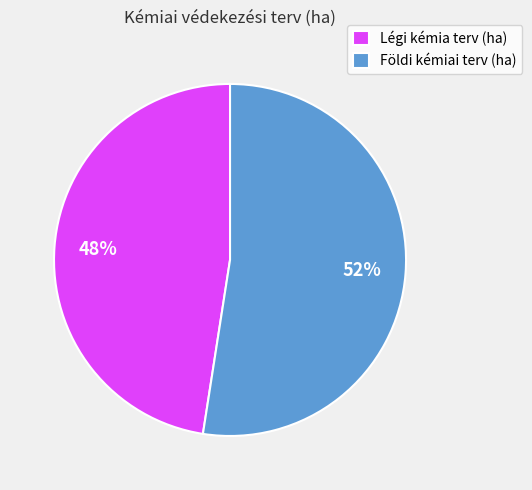

To the nearest percent, what is the combined percentage of Földi kémiai terv (ha) and Légi kémia terv (ha)?

100%